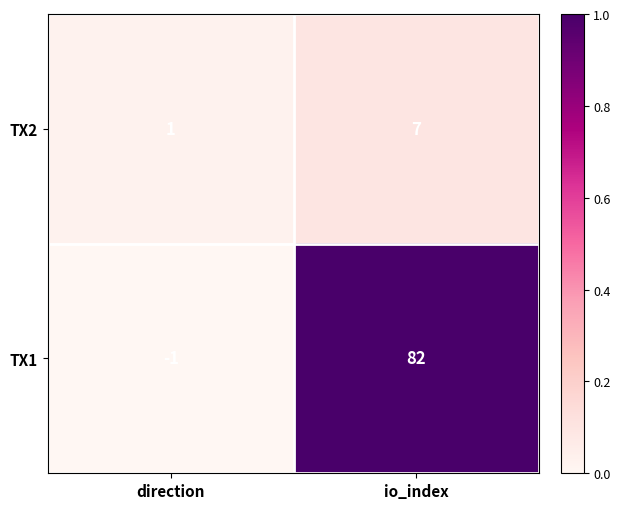

Where is TX1 nearest to the value 40?

direction